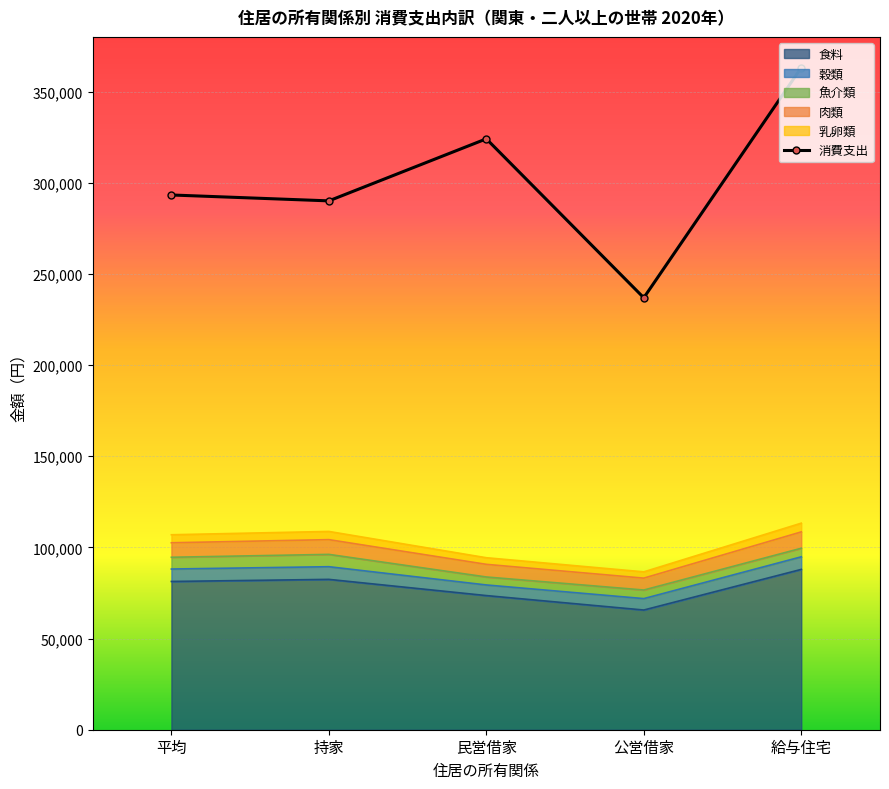

Which label corresponds to the smallest value in the chart?

公営借家